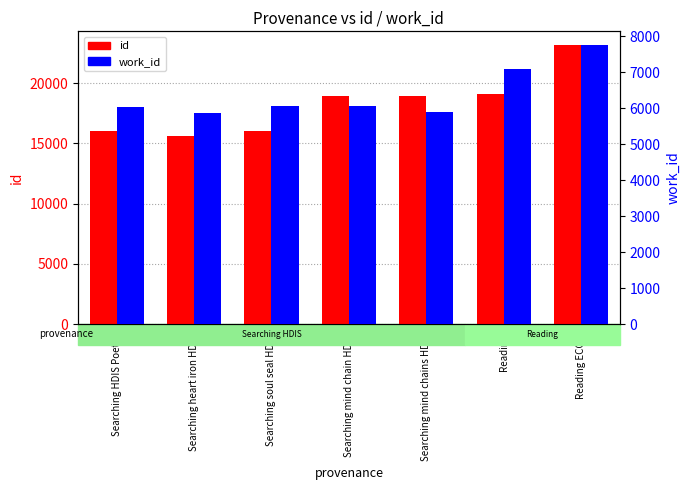

Where is id nearest to the value 19381?

Reading